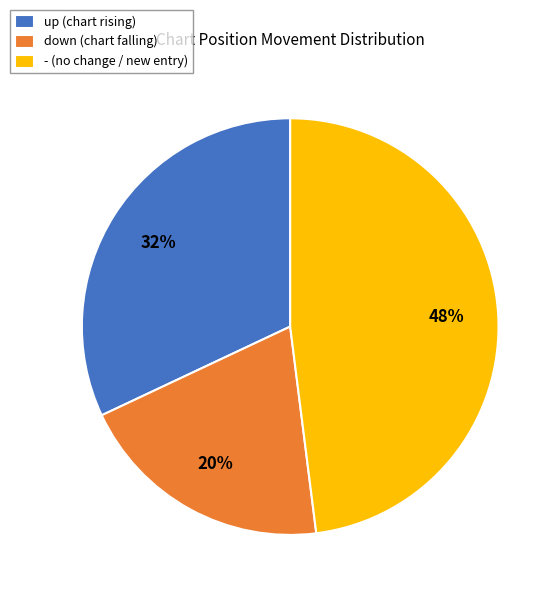

Which has a higher value, - or down?

-